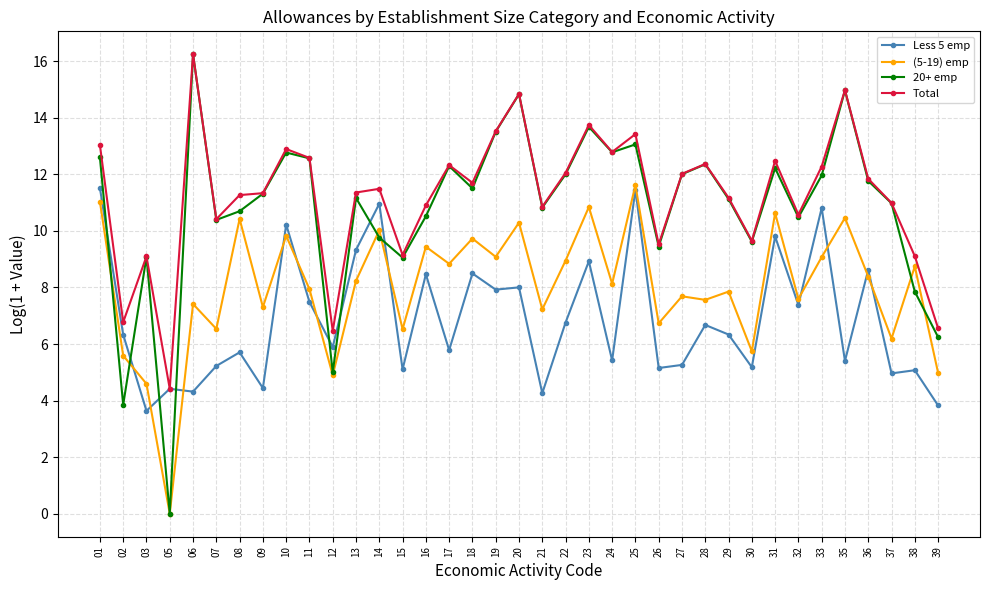

What value does the Less 5 emp series have at 01?

11.5